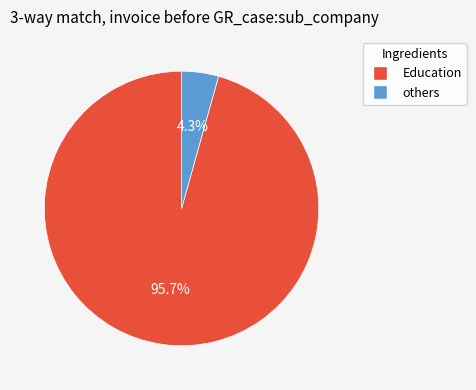

Is there any slice that represents more than half of the pie?

Yes